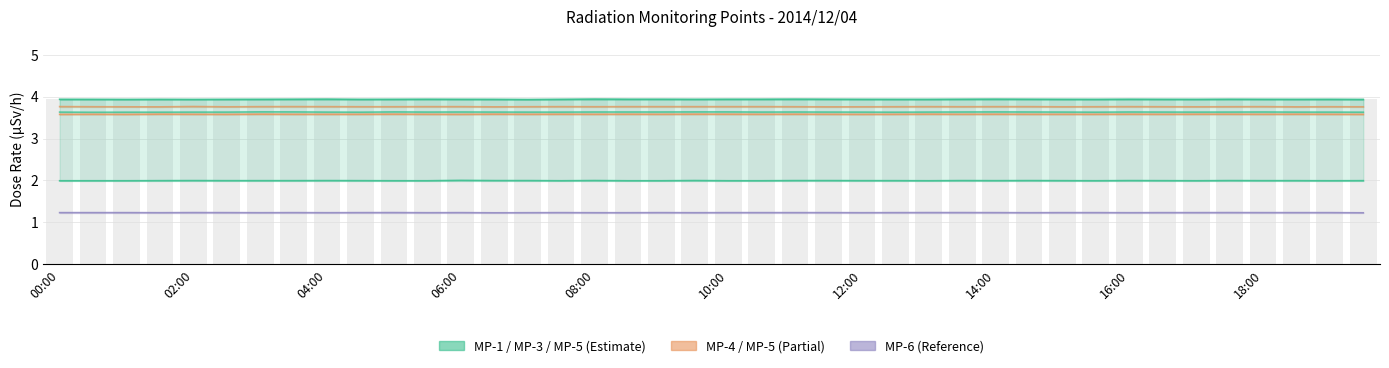

How many values are between 3 and 4?

40